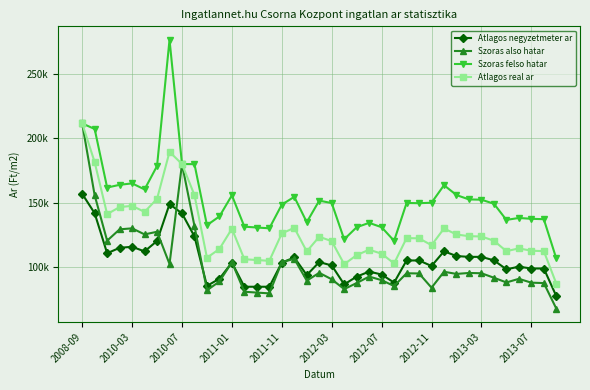

How many times do Szoras also hatar and Atlagos negyzetmeter ar cross each other?

7